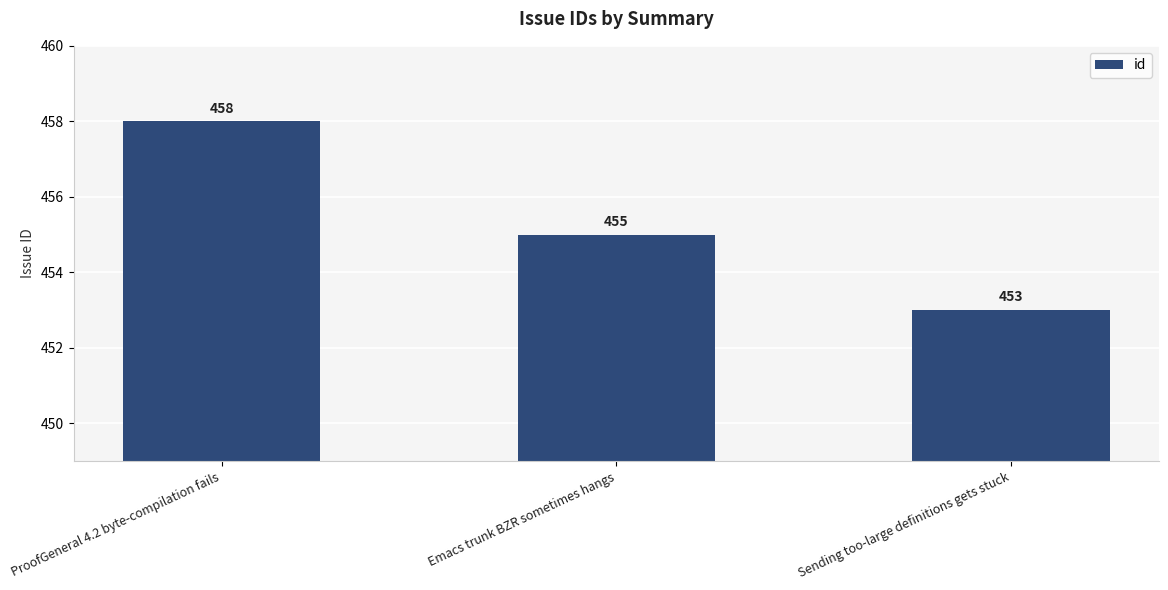

Reading left to right, what are all the values shown in this chart?

ProofGeneral 4.2 byte-compilation fails=458	Emacs trunk BZR sometimes hangs=455	Sending too-large definitions gets stuck=453